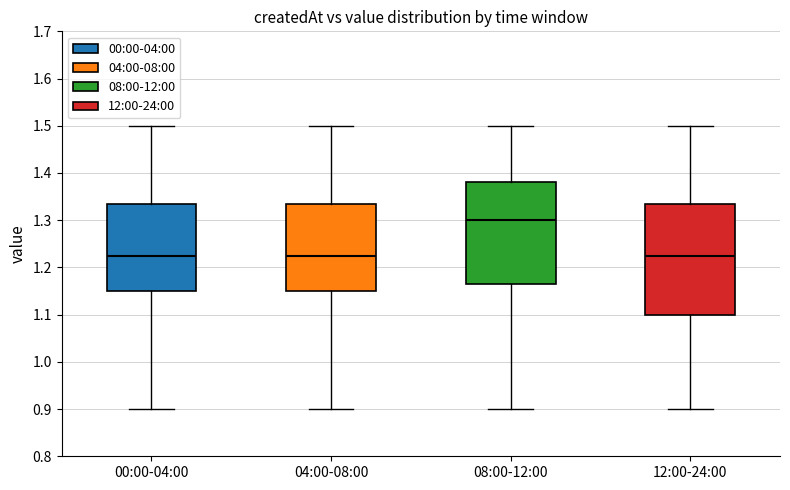

Reading left to right, read every box against the y-axis: the position of its median line, the range the box covers, and the ends of its whiskers. The values are not printed on the chart, so give them approximately, as read against the axis.

00:00-04:00: median 1.23, box 1.15 to 1.34, whiskers 0.90 to 1.50
04:00-08:00: median 1.23, box 1.15 to 1.34, whiskers 0.90 to 1.50
08:00-12:00: median 1.30, box 1.17 to 1.38, whiskers 0.90 to 1.50
12:00-24:00: median 1.23, box 1.10 to 1.34, whiskers 0.90 to 1.50